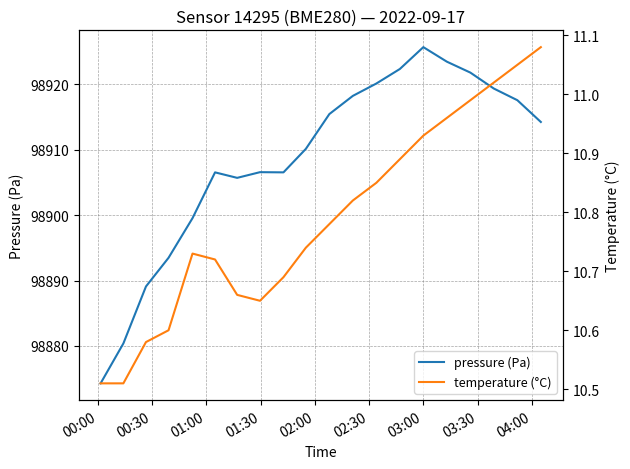

True or false: pressure (Pa) and temperature (°C) intersect in this chart.

False